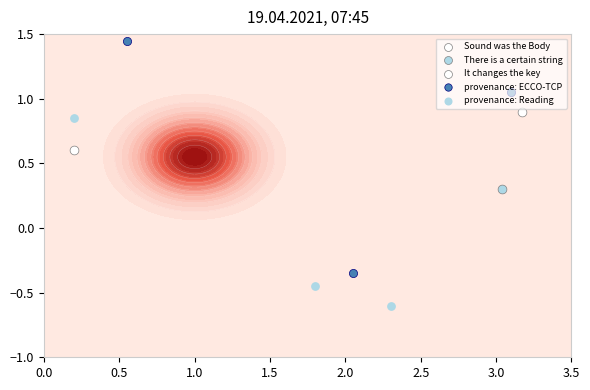

Reading left to right, what are all the values shown in this chart?

provenance: ECCO-TCP: 1.4	1.1	-0.3
provenance: Reading: 0.8	-0.5	-0.6